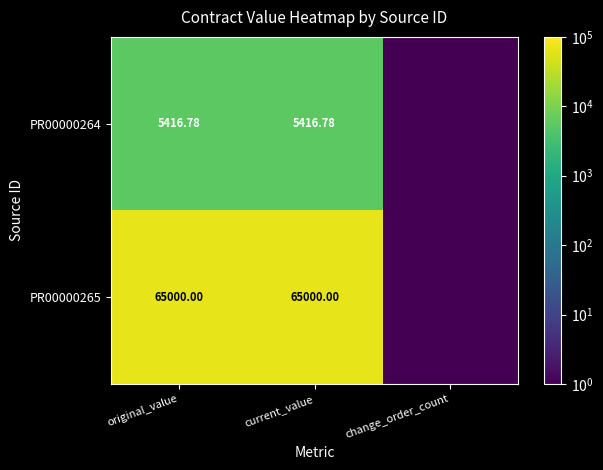

Which has a higher value, original_value or current_value?

original_value